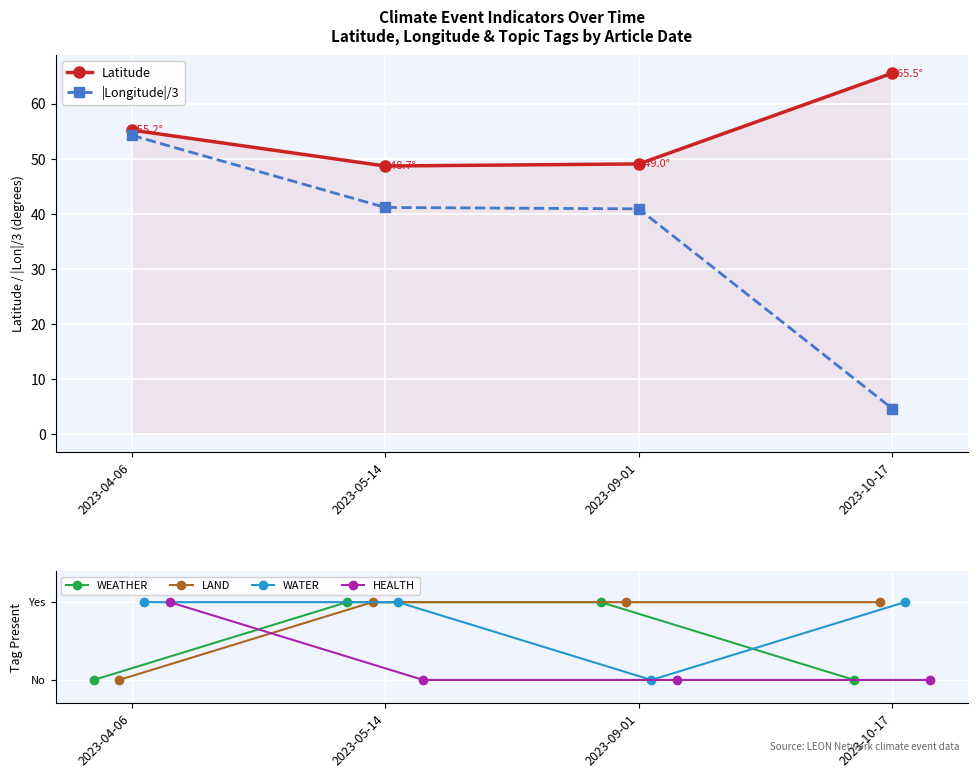

How many interior local valleys does the Latitude series have?

1